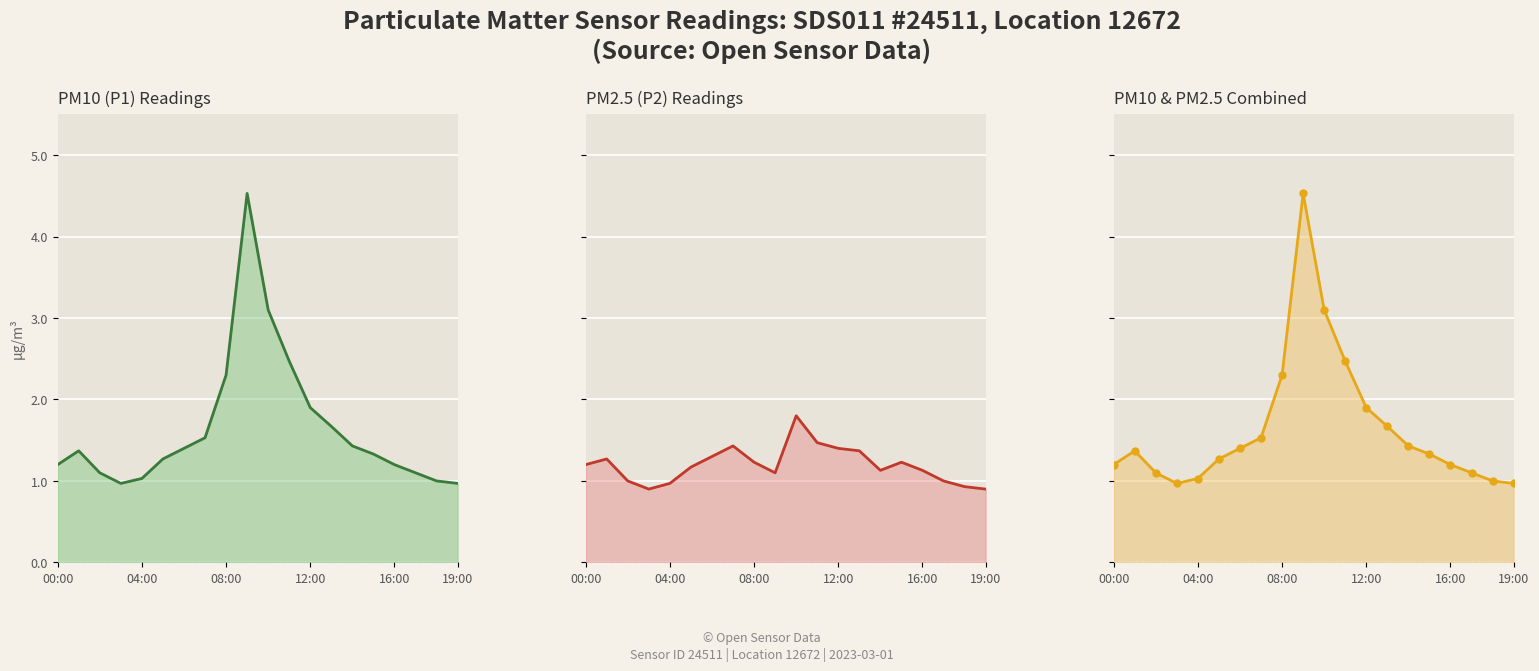

Which series has the largest range (max minus min)?

P1 line